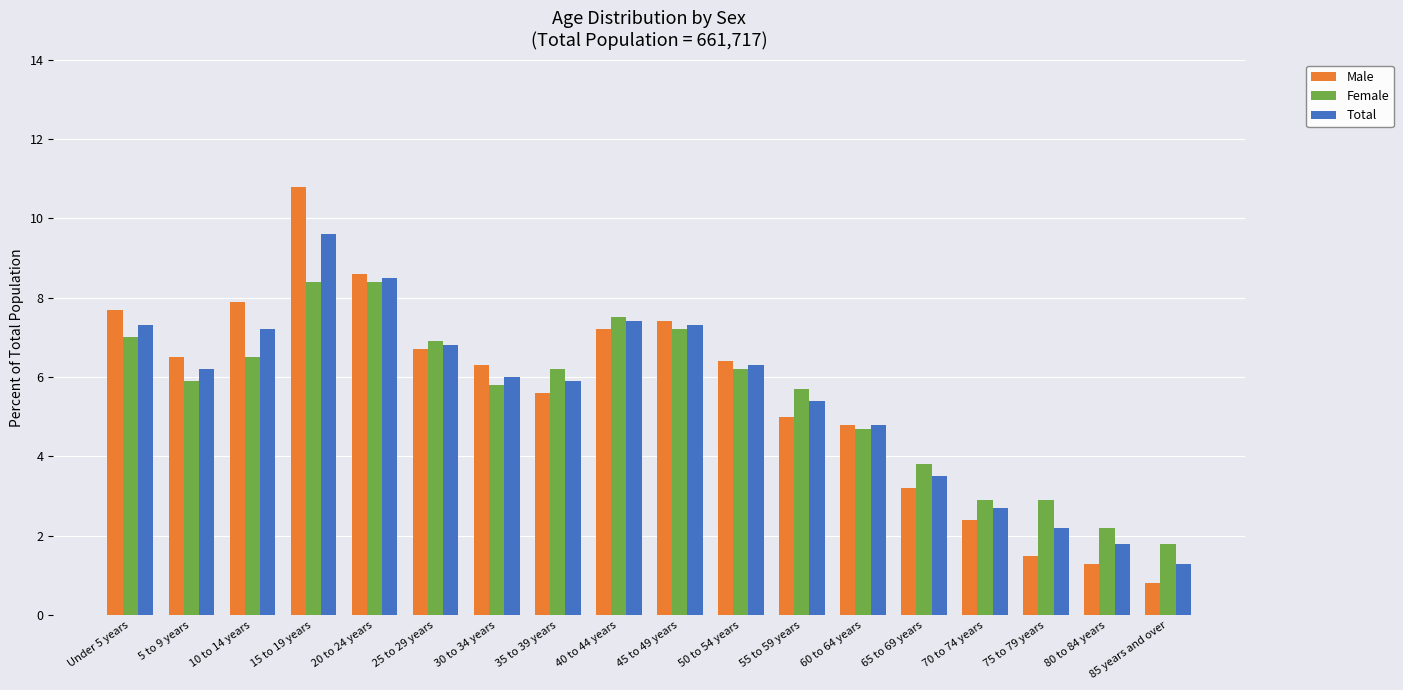

What is the label of the 3rd bar from the right?

75 to 79 years